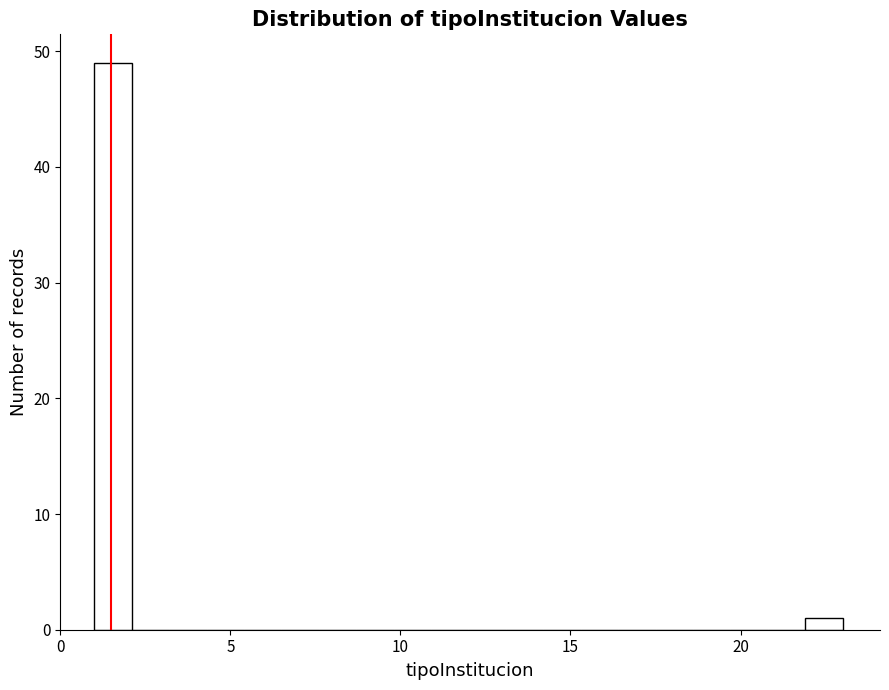

Read against the x-axis, roughly where is the centre of the tallest bar?

1.5